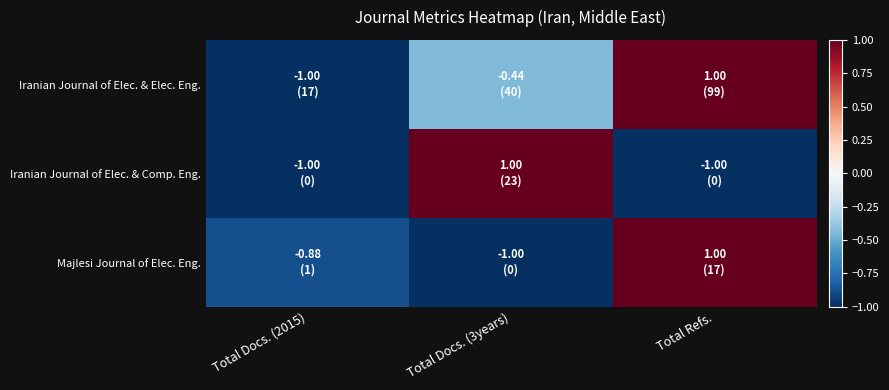

Between Total Docs. (2015) and Total Docs. (3years), which series saw the biggest shift?

Iranian Journal of Elec. & Comp. Eng.